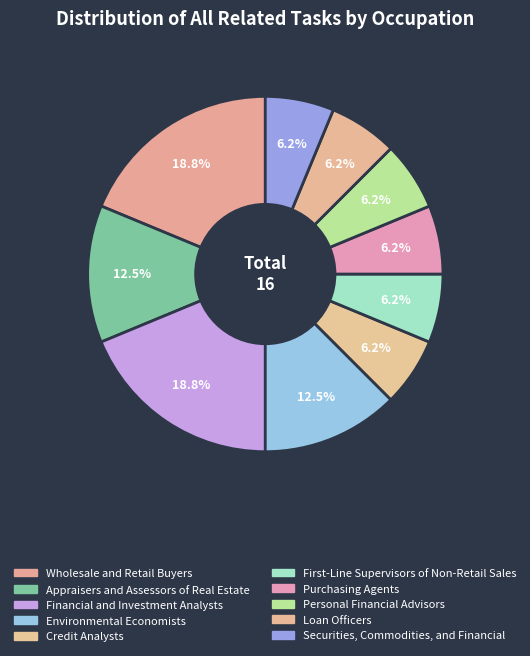

What percentage is NOT represented by Financial and Investment Analysts?

81.2%